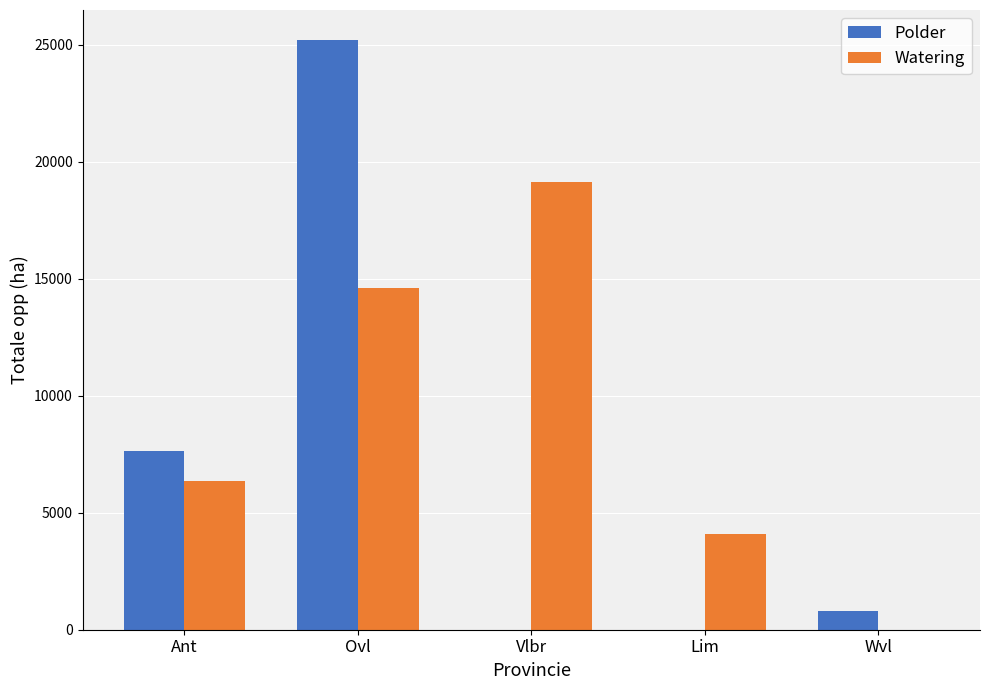

How many distinct data groups are displayed?

2